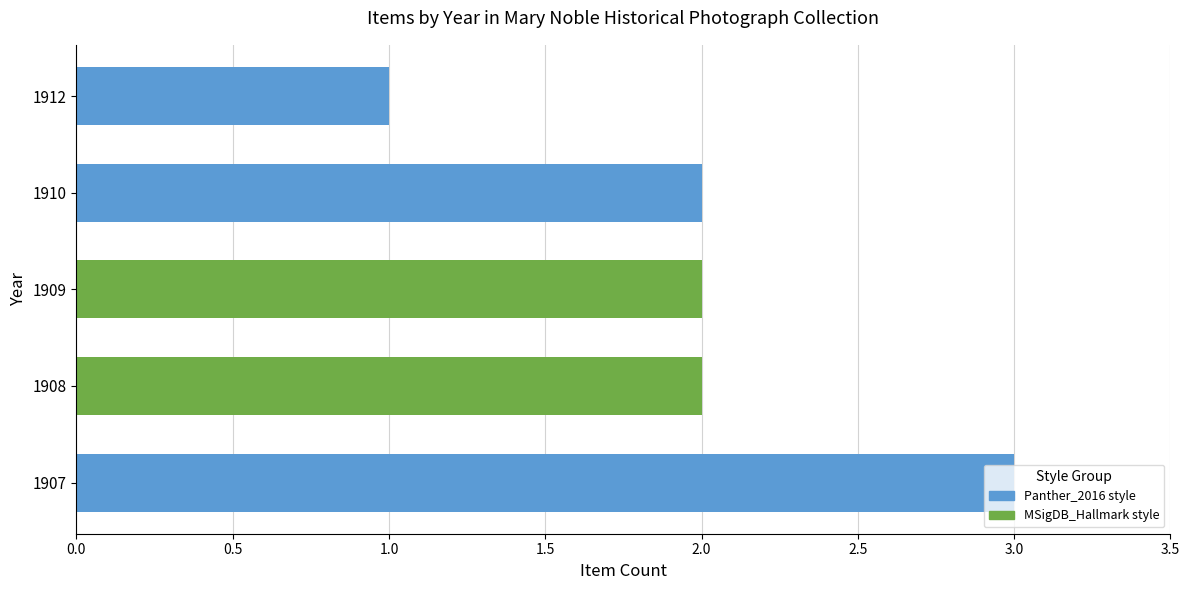

Is it true that the value at 1912 is 1?

True